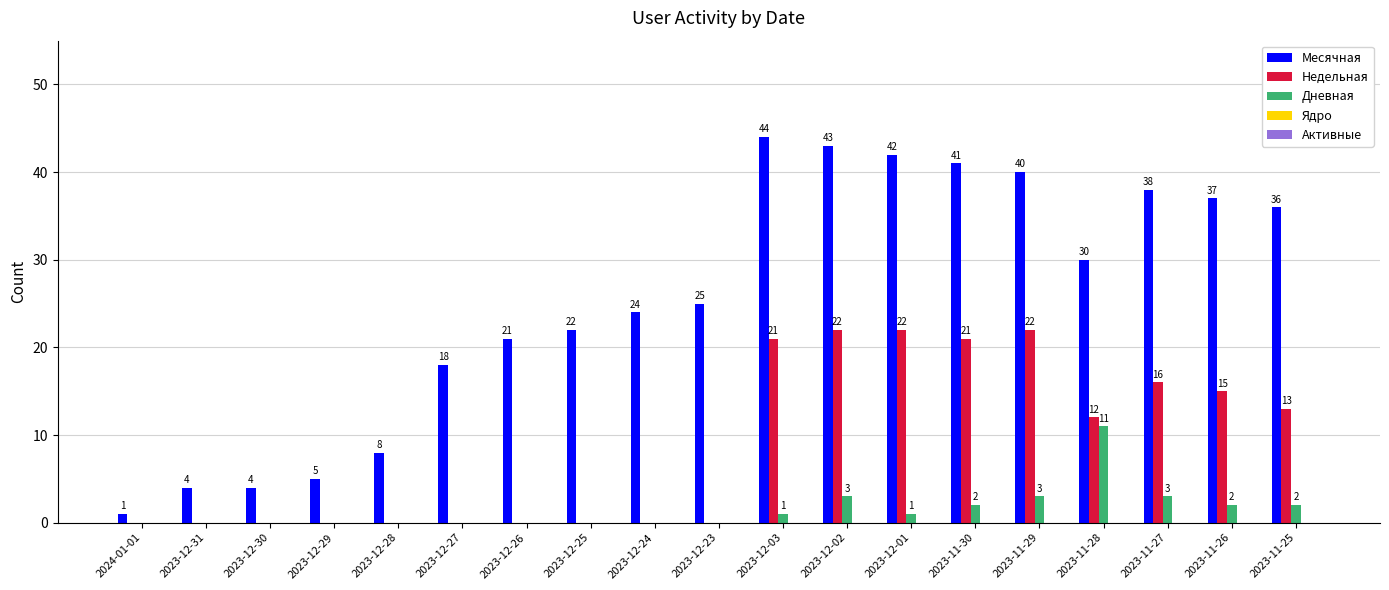

What is the sum of all Недельная values?

164